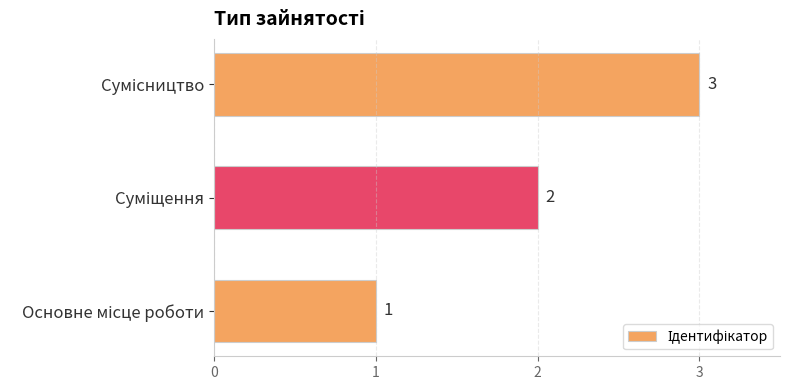

What is the sum of all values?

6